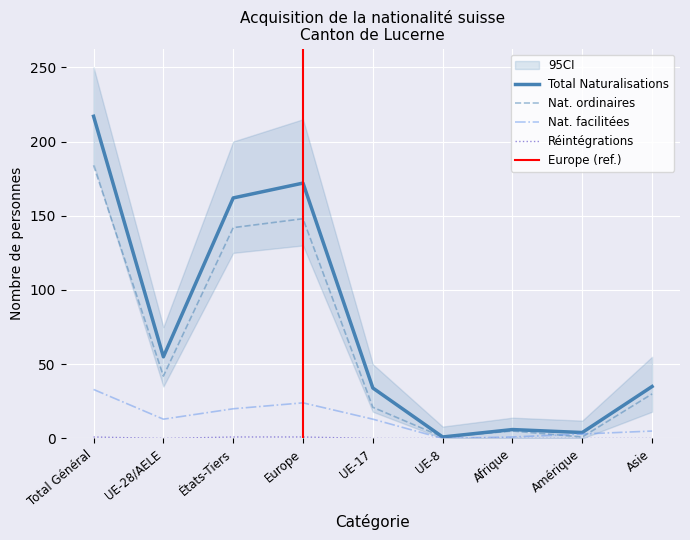

True or false: Naturalisations ordinaires and Total Naturalisations intersect in this chart.

False